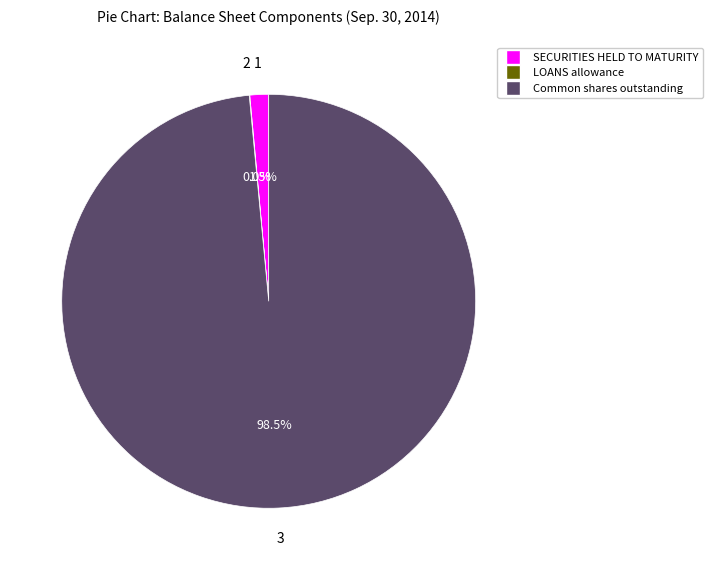

Is there a majority slice in this chart?

Yes